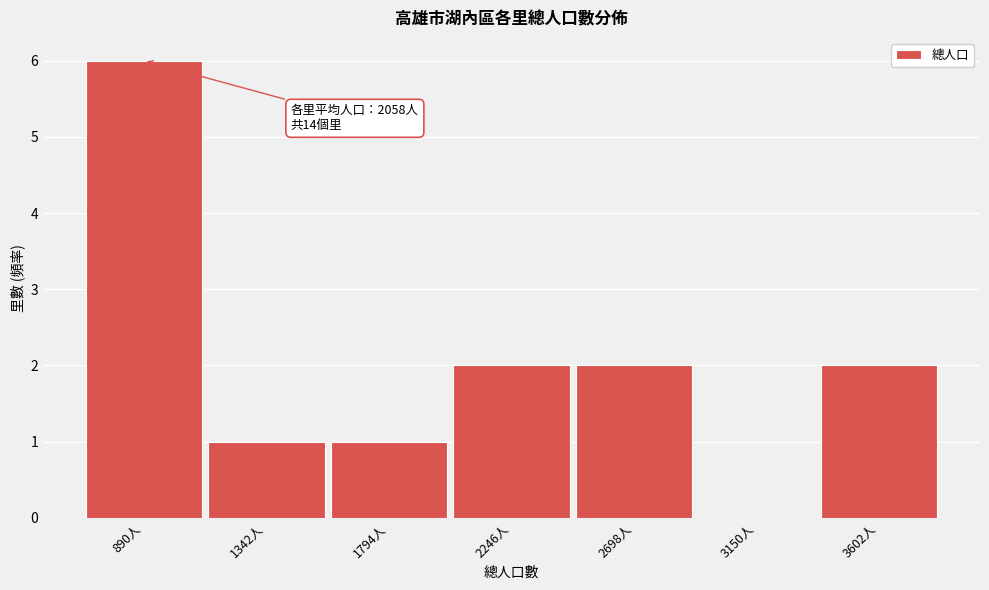

Reading left to right, list all the values displayed in this chart.

890人=6	1342人=1	1794人=1	2246人=2	2698人=2	3150人=0	3602人=2